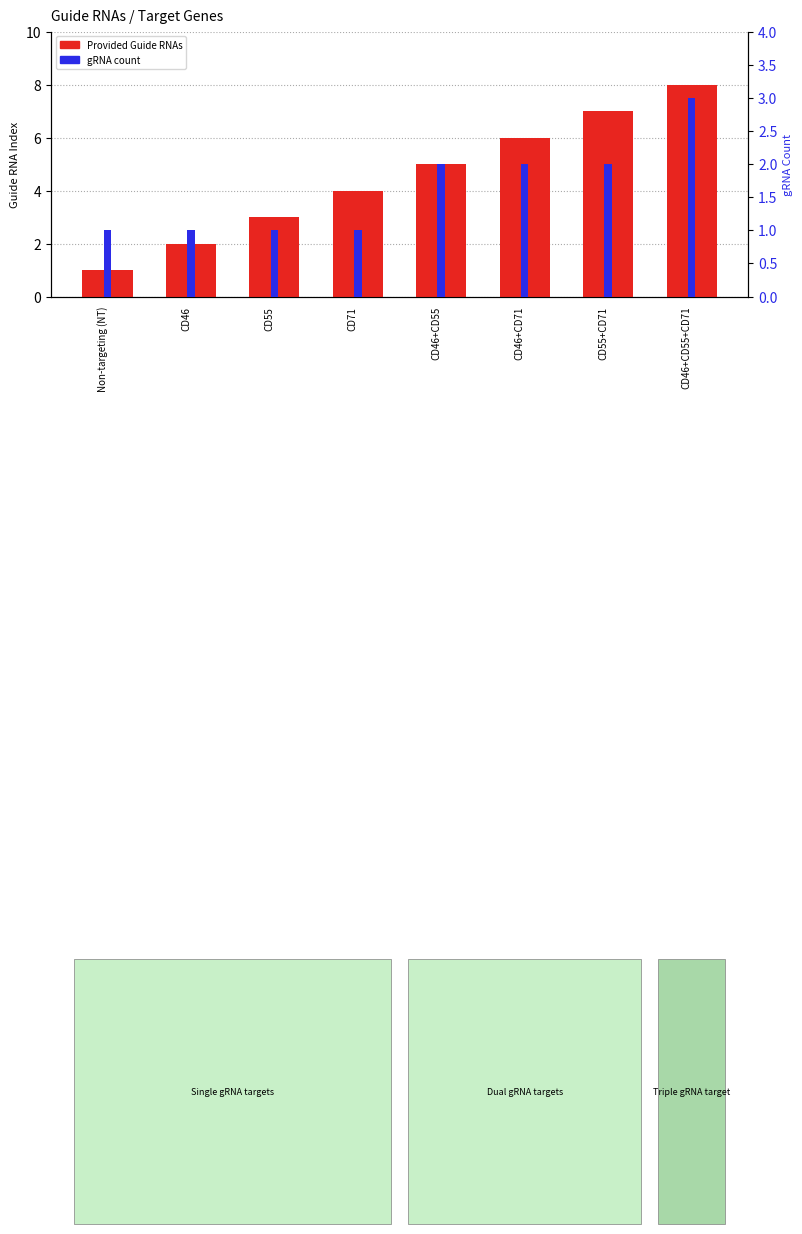

At how many categories does at least one series exceed 5?

3